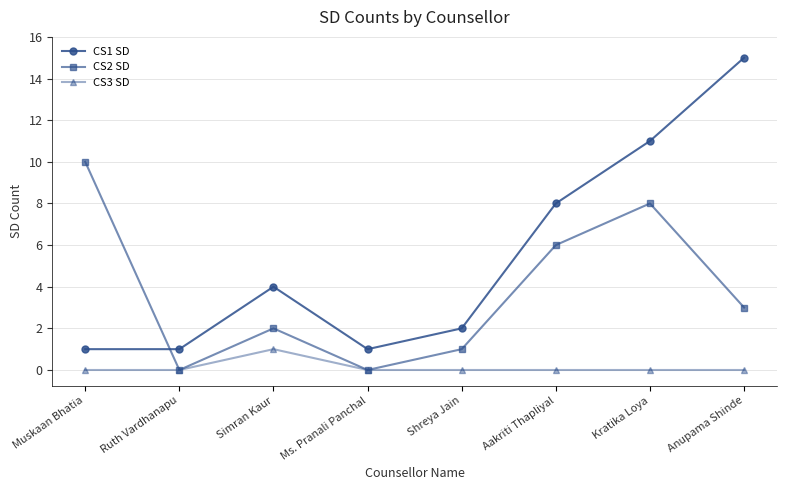

What is the average value of the CS1 SD series?

5